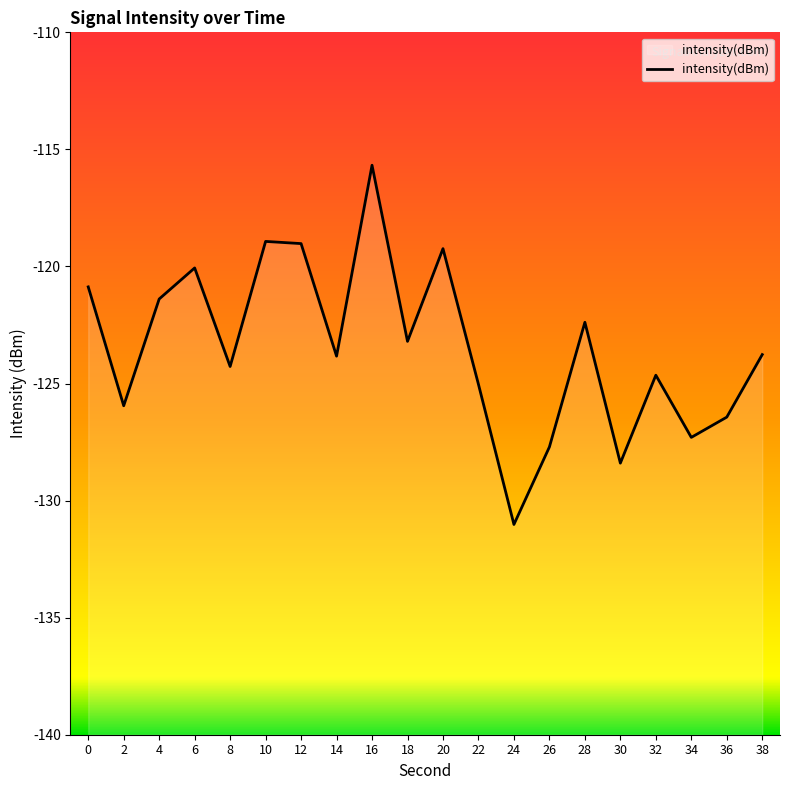

At which category does the data reach its first local peak?

6